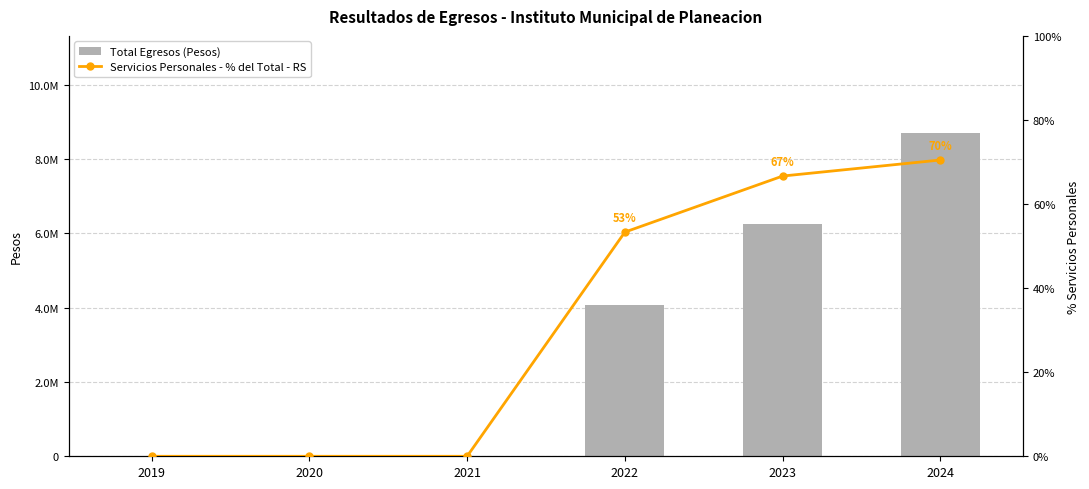

Are the bars horizontal?

No